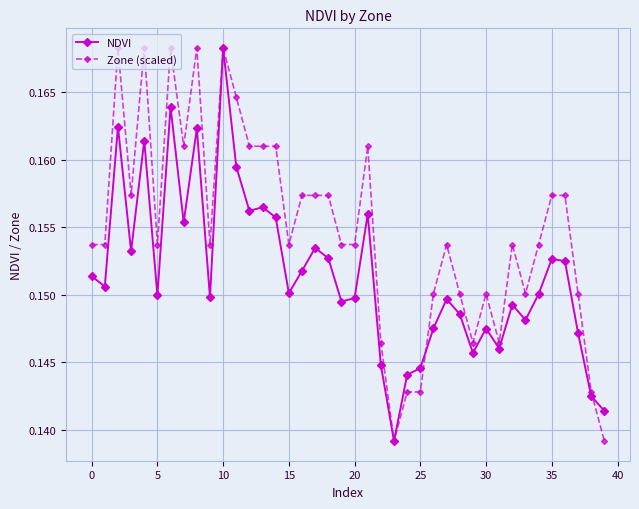

How many interior local peaks does the NDVI series have?

12